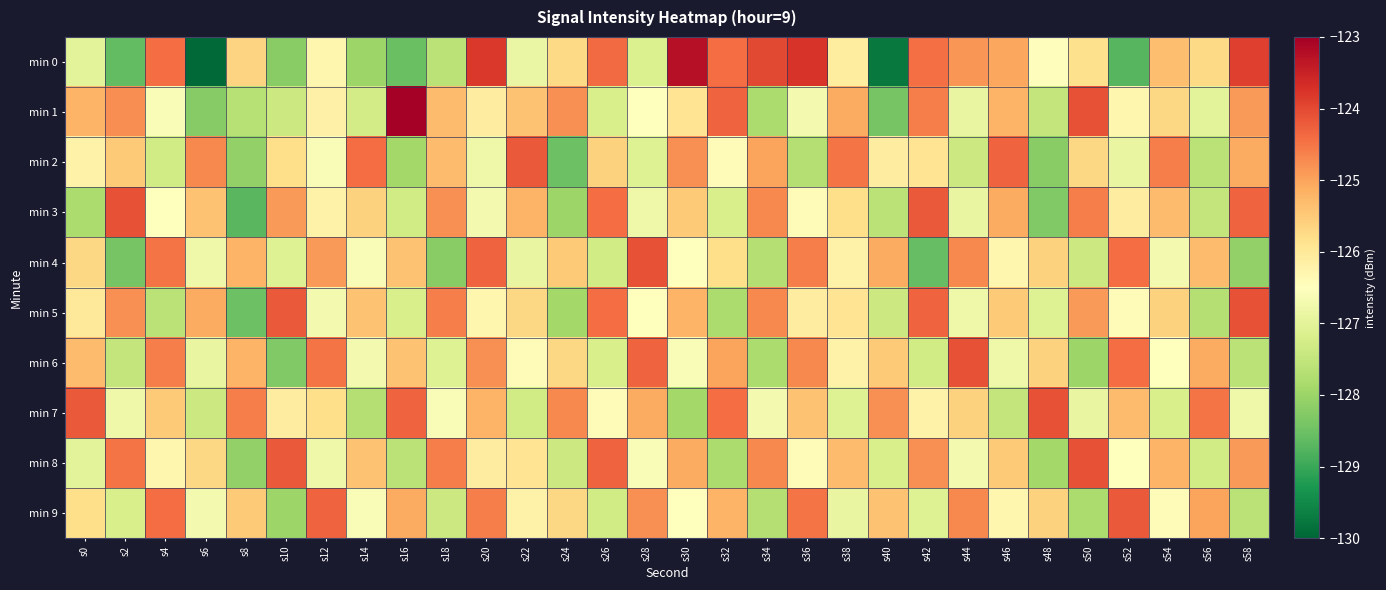

At which category does the chart reach its minimum across all series?

s6